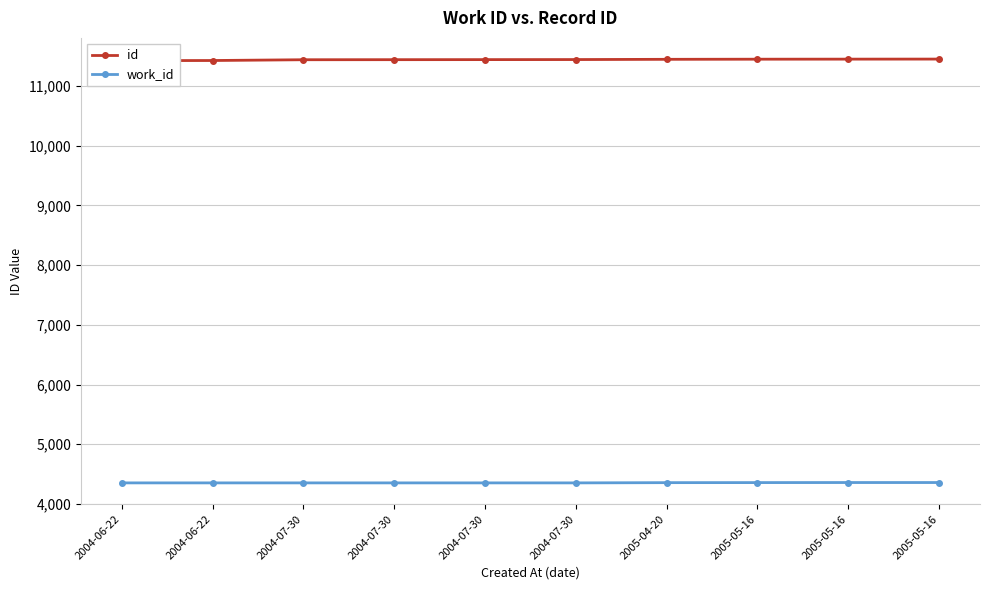

At which label does id reach its minimum?

2004-06-22